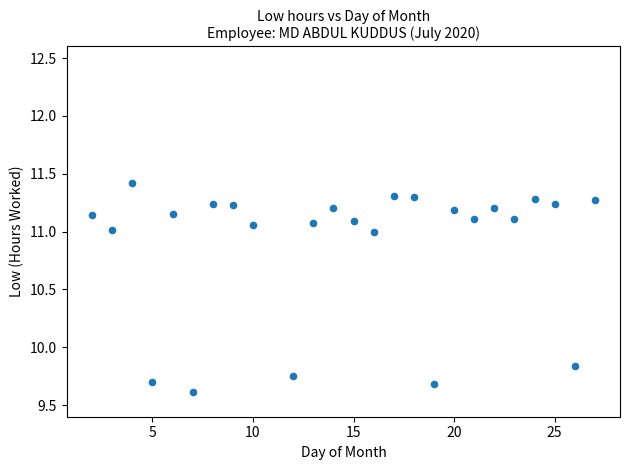

What is the range of Y values (max minus min)?

1.8